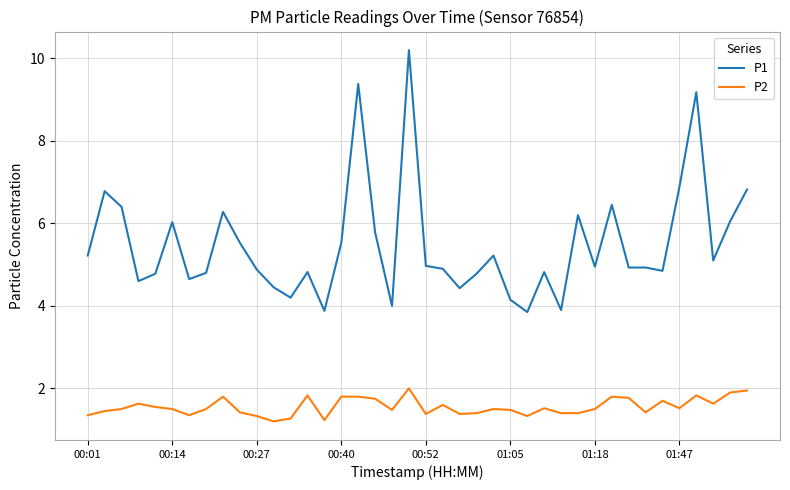

Which series has the largest total across all categories?

P1